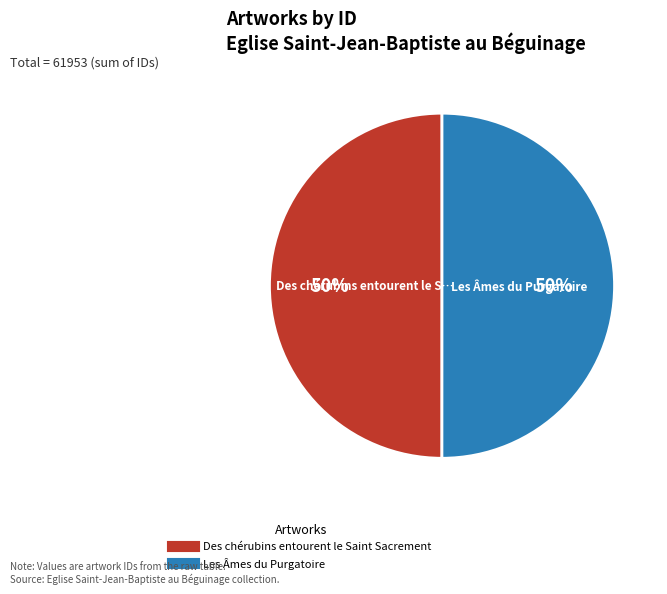

To the nearest percent, what is the average slice percentage?

50%